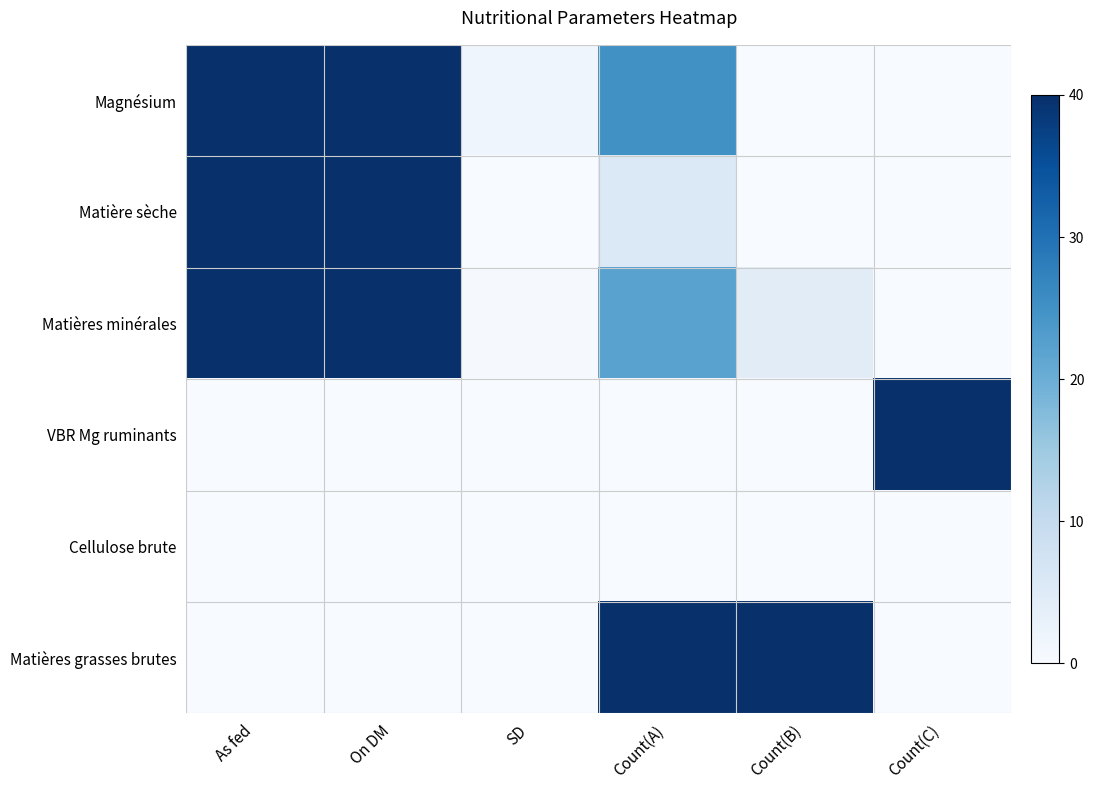

Reading left to right, transcribe all the data shown in this chart.

Magnésium: As fed=40.0	On DM=40.0	SD=1.6	Count(A)=25.1	Count(B)=0.0	Count(C)=0.0
Matière sèche: As fed=40.0	On DM=40.0	SD=0.0	Count(A)=5.6	Count(B)=0.0	Count(C)=0.0
Matières minérales: As fed=40.0	On DM=40.0	SD=0.4	Count(A)=22.2	Count(B)=4.4	Count(C)=0.0
VBR Mg ruminants: As fed=0.0	On DM=0.0	SD=0.0	Count(A)=0.0	Count(B)=0.0	Count(C)=40.0
Cellulose brute: As fed=0.0	On DM=0.0	SD=0.0	Count(A)=0.0	Count(B)=0.0	Count(C)=0.0
Matières grasses brutes: As fed=0.0	On DM=0.0	SD=0.0	Count(A)=40.0	Count(B)=40.0	Count(C)=0.0